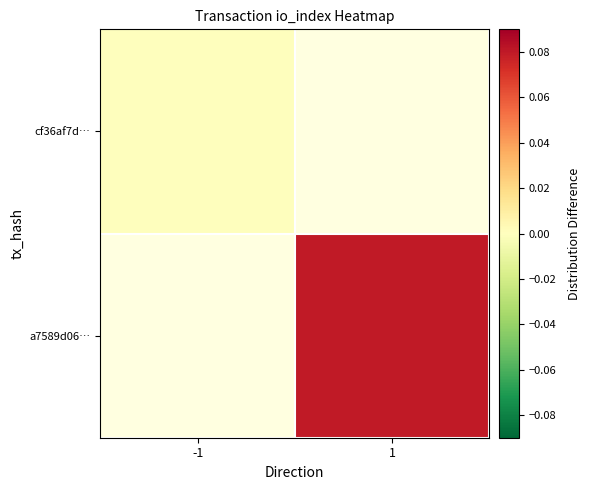

Count the number of data series in this chart.

2